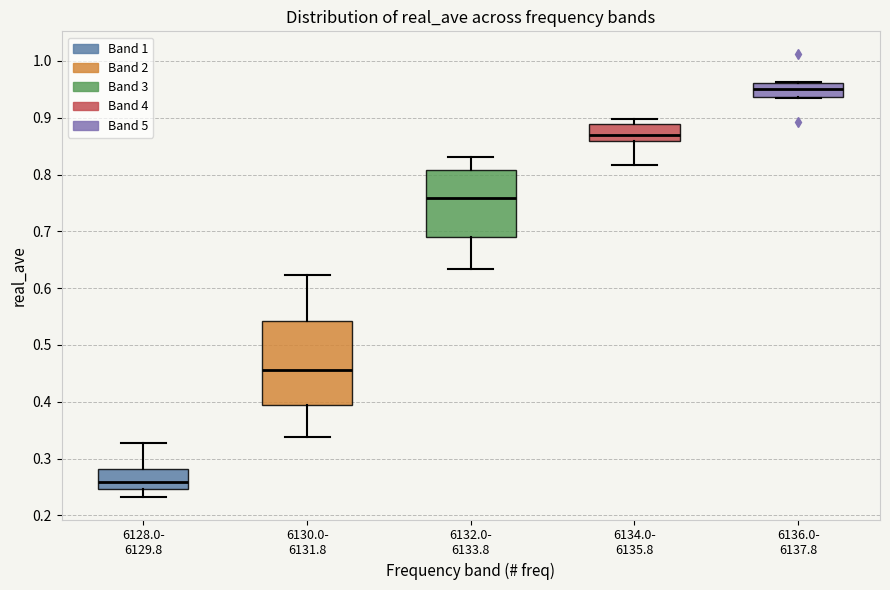

Where does the lower whisker of the box for 6134.0- 6135.8 end on the y-axis? The values are not printed on the chart, so give them approximately, as read against the axis.

0.82